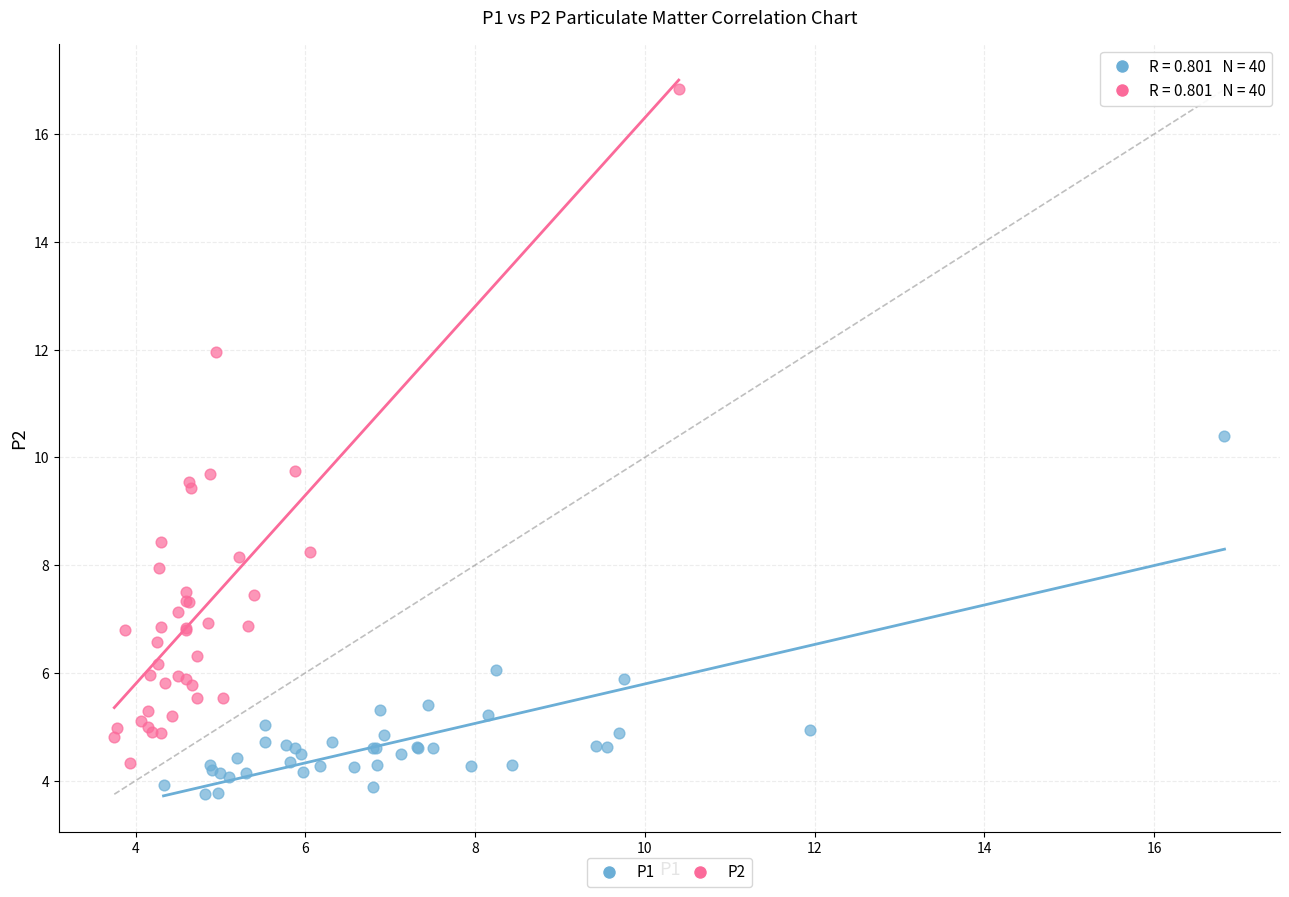

Which series reaches the maximum Y coordinate?

P2